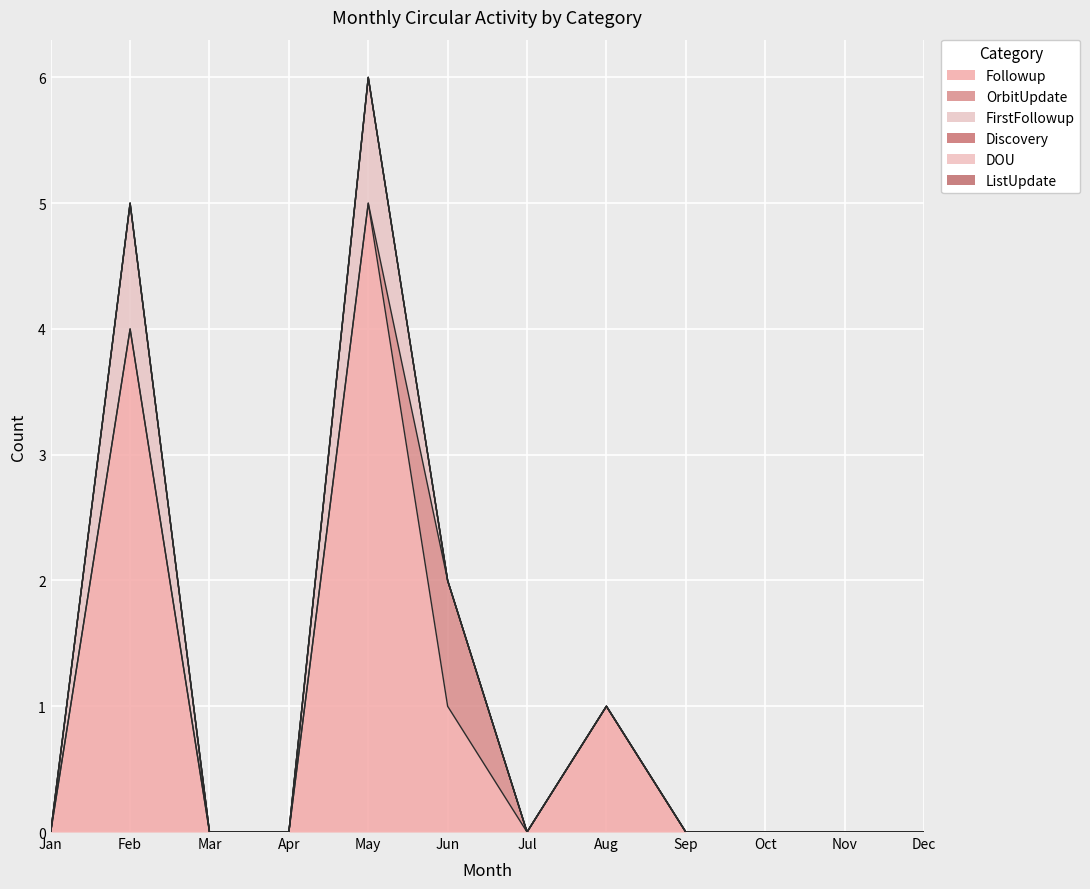

Which series has the largest total across all categories?

Followup